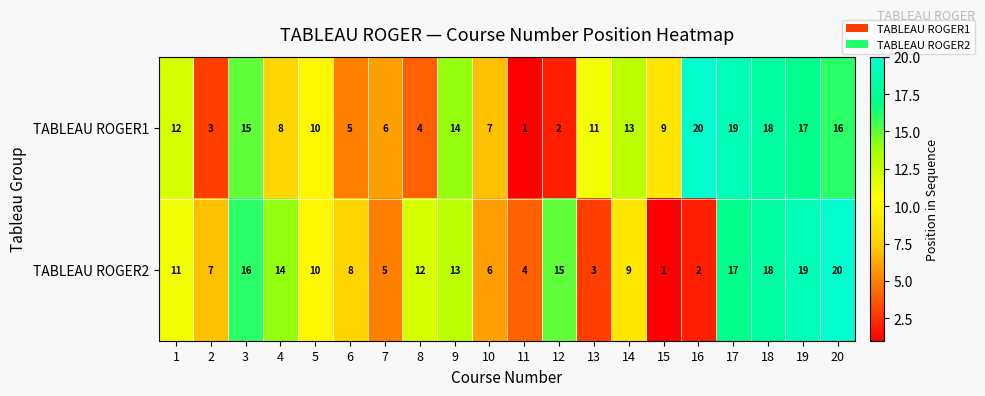

Is the value of TABLEAU ROGER1 at 9 greater than the value of TABLEAU ROGER2 at 9?

Yes